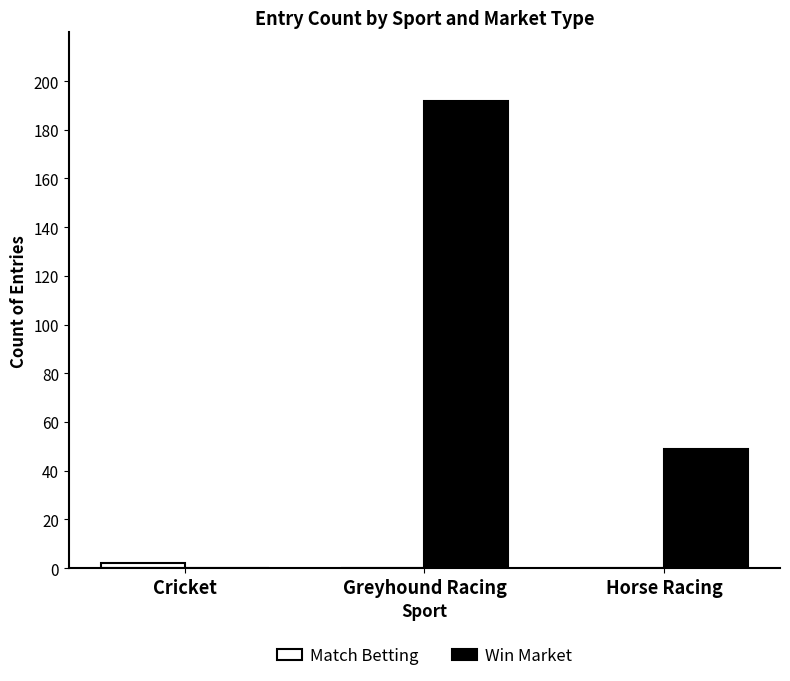

Which series changed the most between Greyhound Racing and Horse Racing?

Win Market